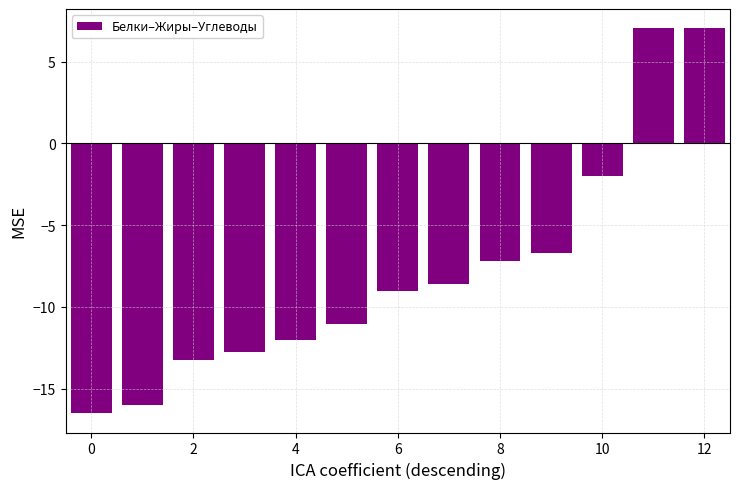

What is the difference between the maximum and second lowest values?

23.0